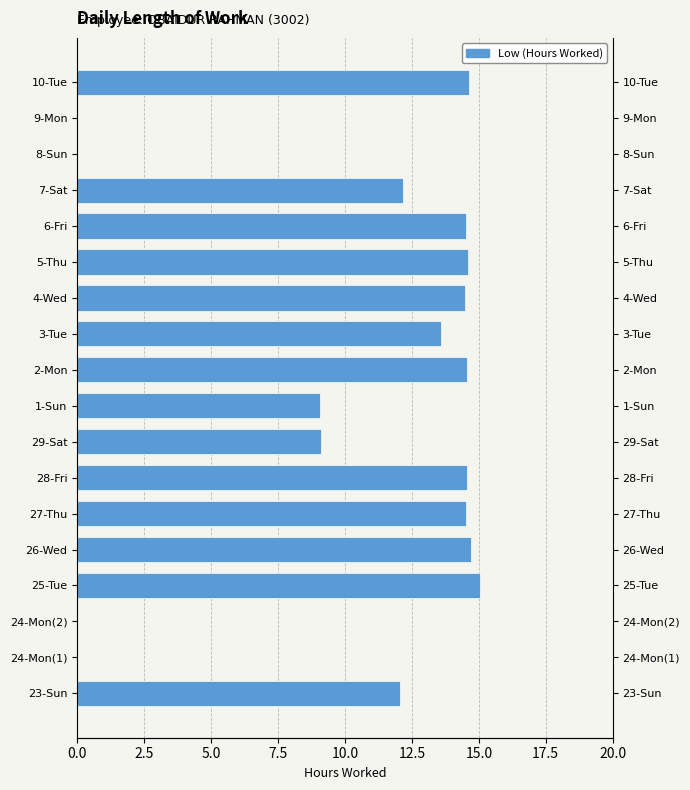

What is the change in value from 26-Wed to 1-Sun?

-5.6